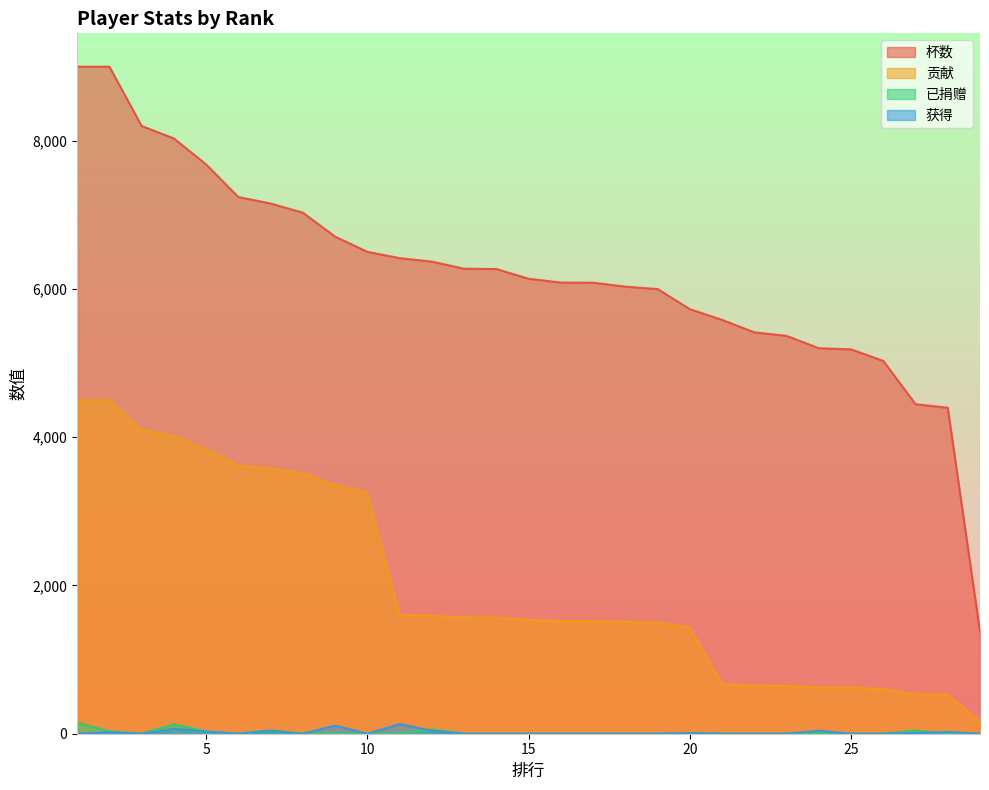

Between 9 and 12, which series saw the biggest shift?

贡献